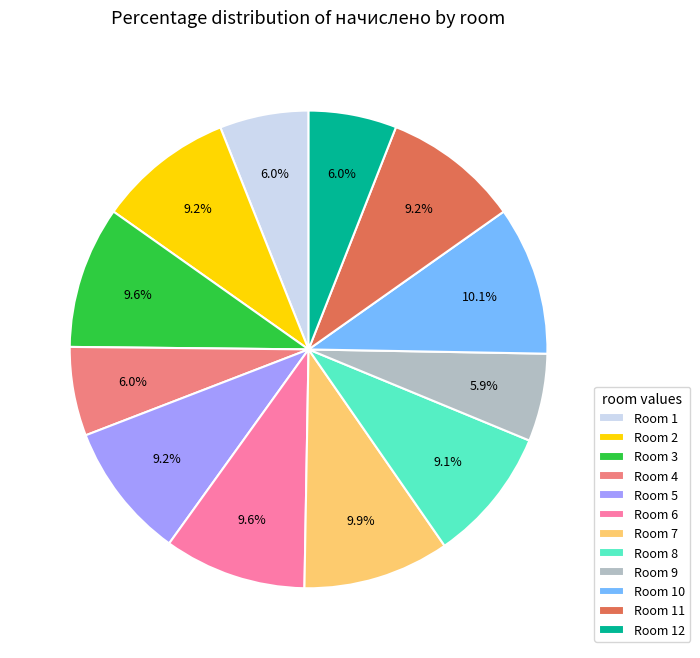

How many slices are in this pie chart?

12